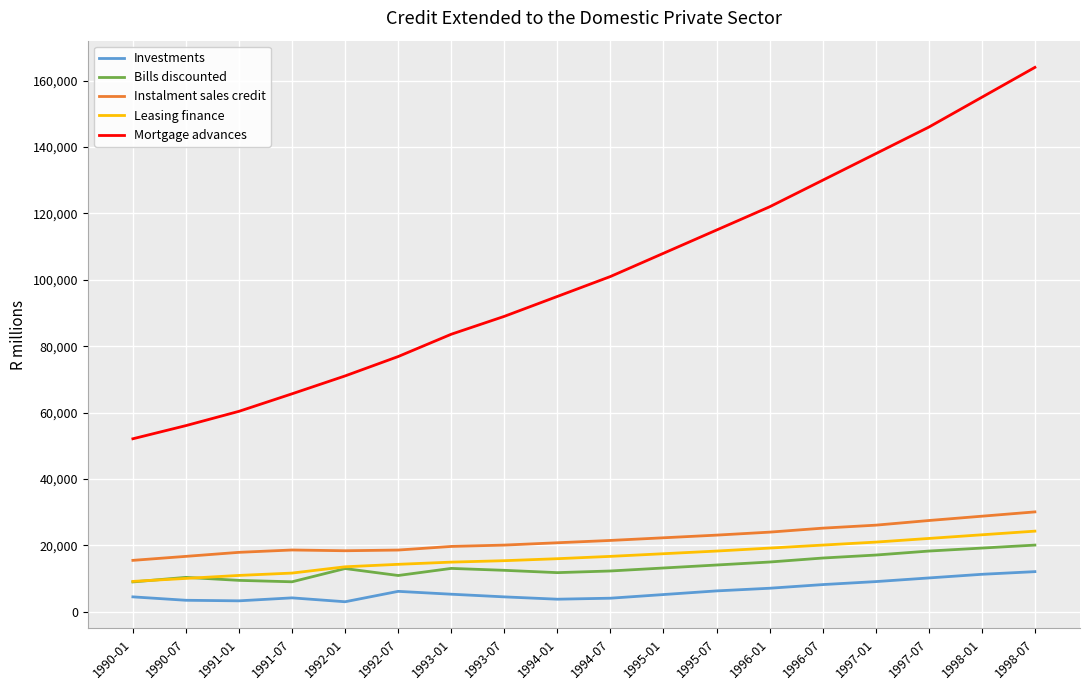

True or false: Investments and Instalment sales credit cross at least once.

False